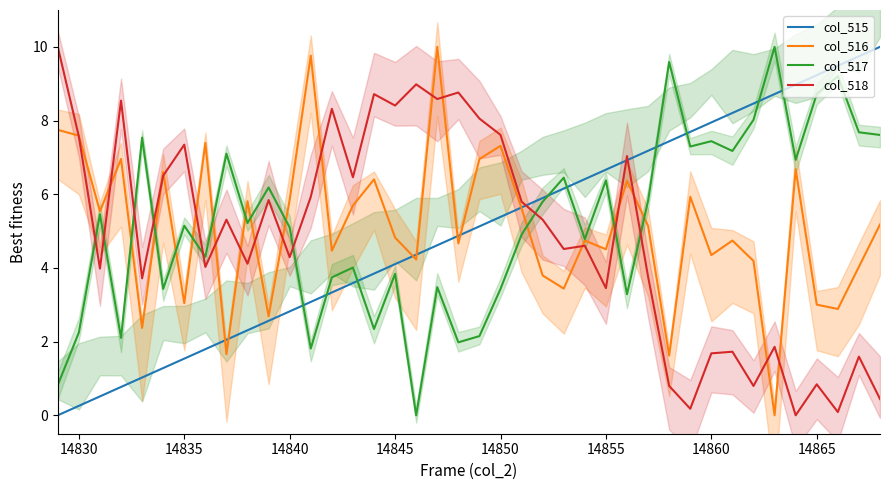

What is the highest value of the col_518 series?

10.0